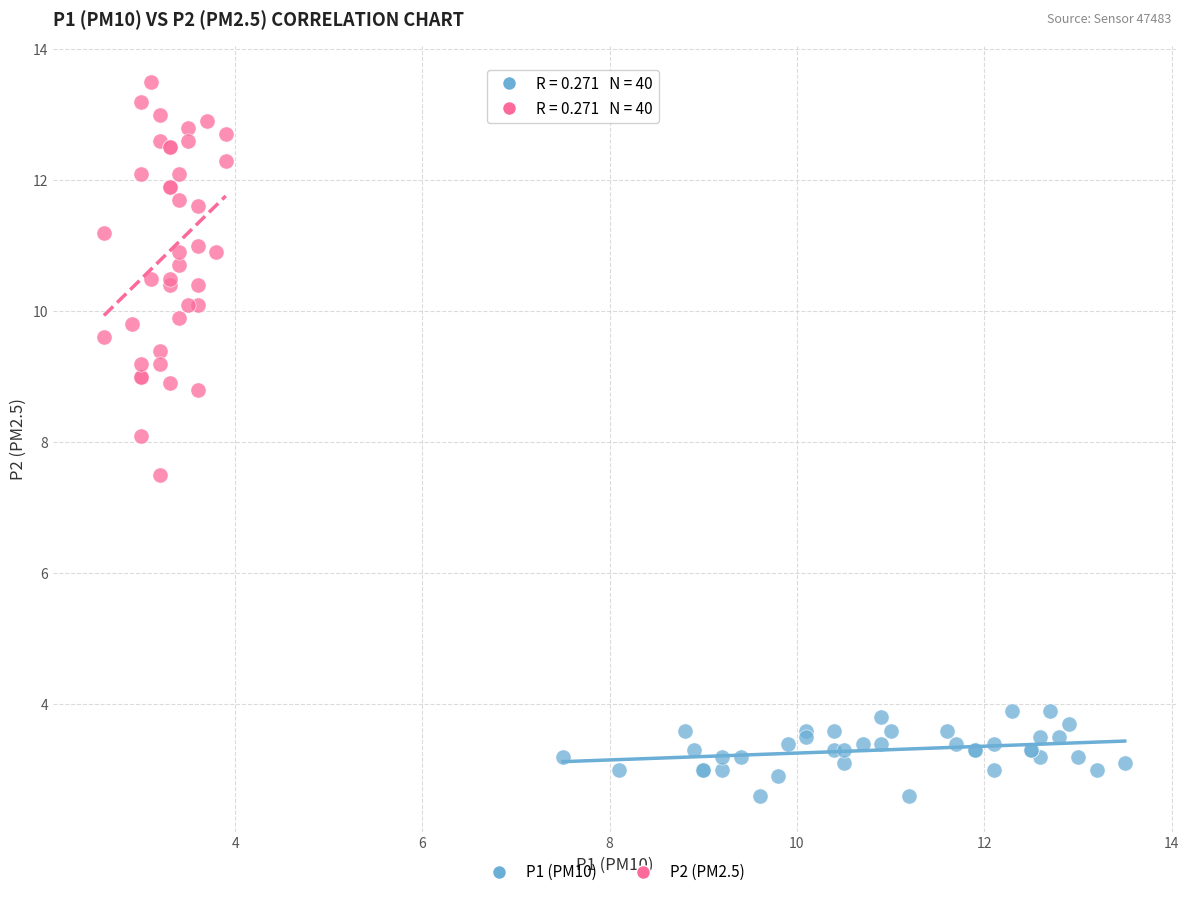

Which series has the largest Y range (max minus min)?

P2 (PM2.5)